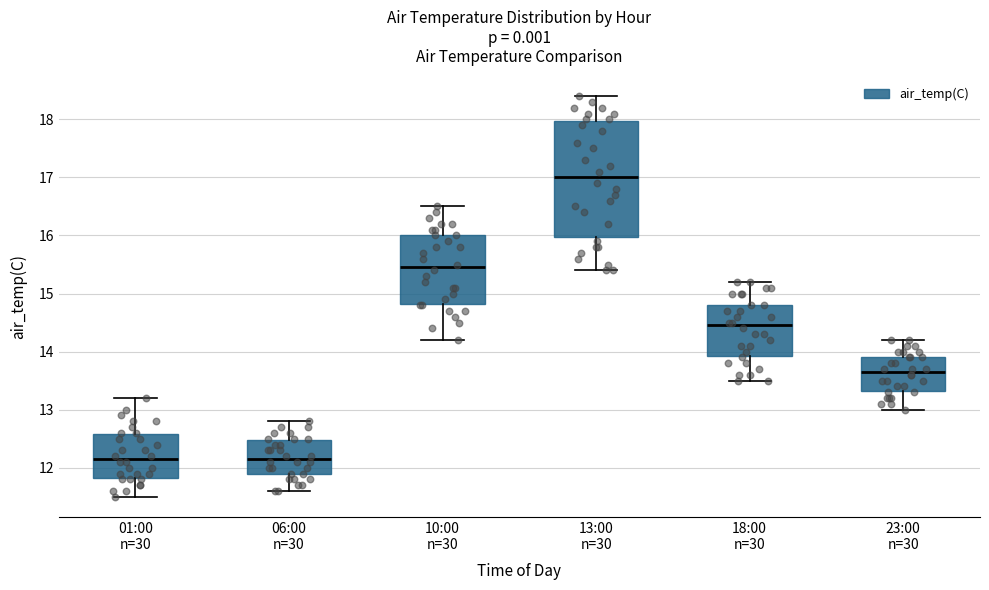

Where does the median line of the box for 23:00 n=30 sit on the y-axis? The values are not printed on the chart, so give them approximately, as read against the axis.

13.7